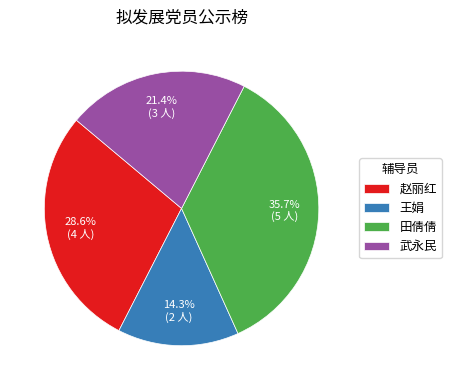

Does 武永民 represent more than half of the total?

No